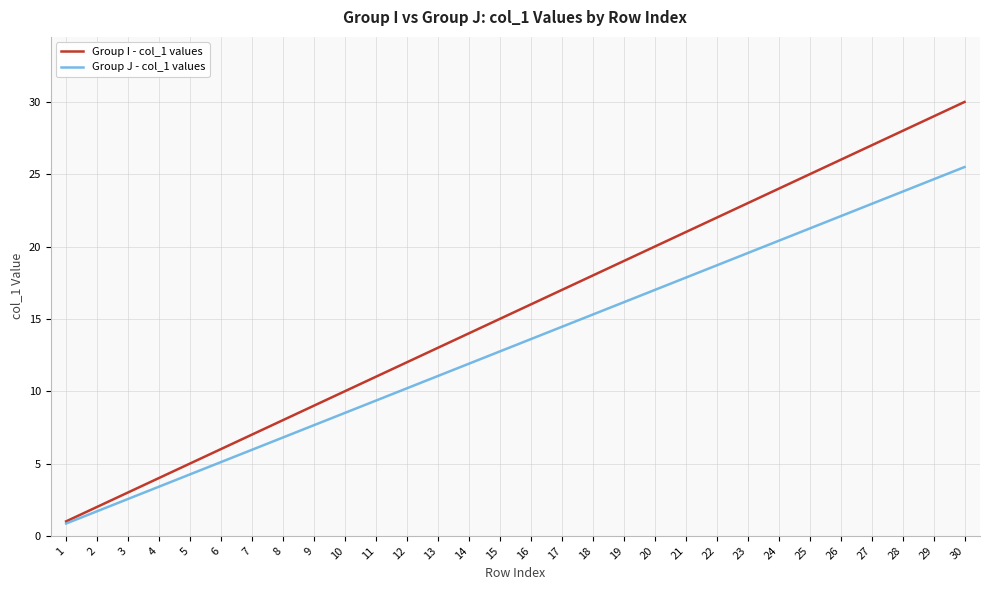

True or false: Group J - col_1 values has a value of 15.8 at 13.

False